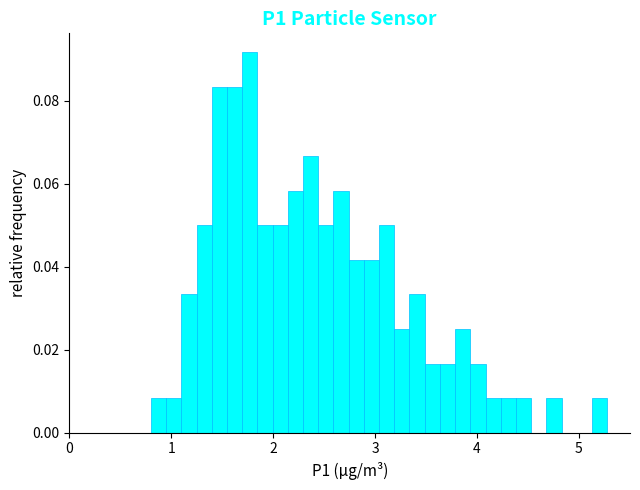

Around what value on the x-axis is the tallest bar? Give the approximate position of its centre, as read against the axis.

1.8